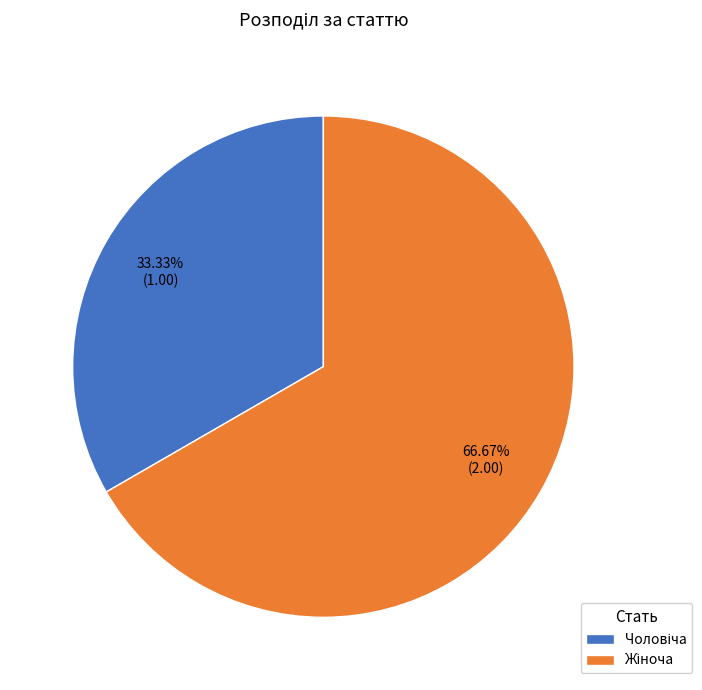

Is there a majority slice in this chart?

Yes